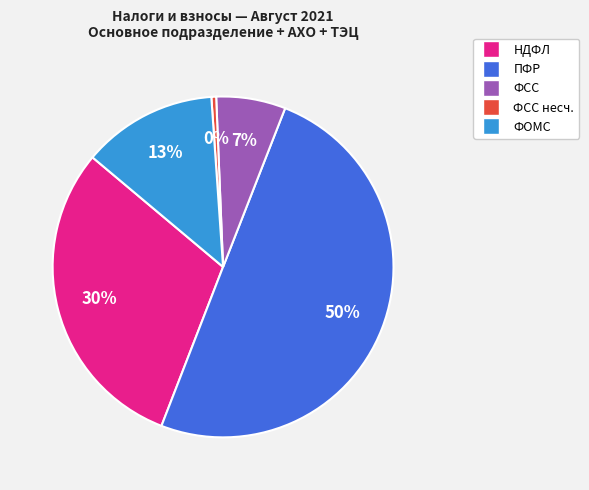

Count the number of slices in the pie.

5